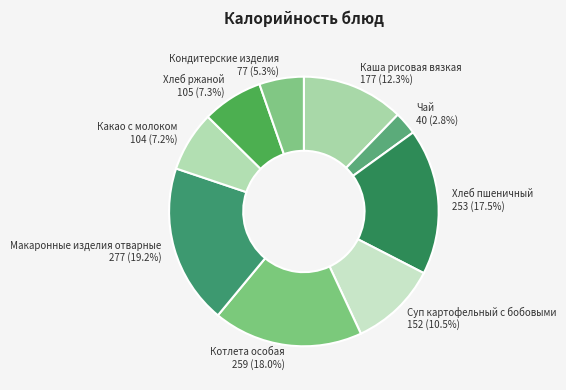

True or false: Макаронные изделия отварные accounts for 19% of the total.

True